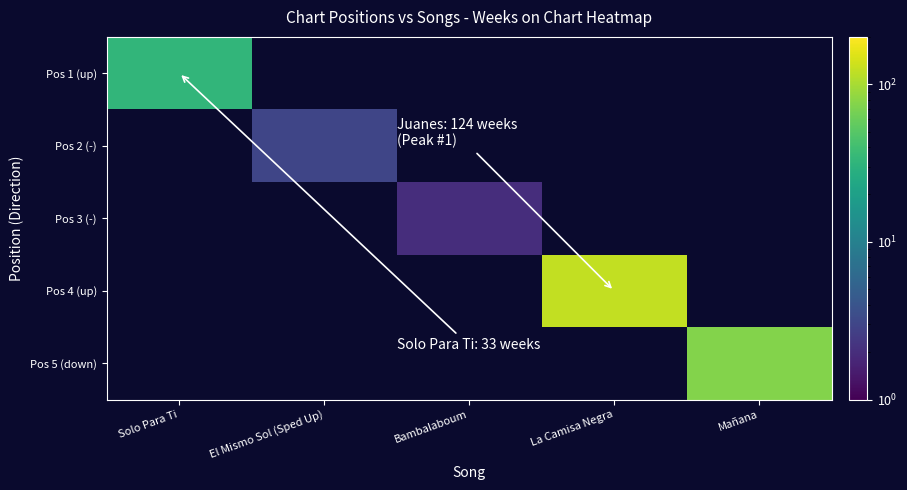

At how many categories does at least one series exceed 2?

4